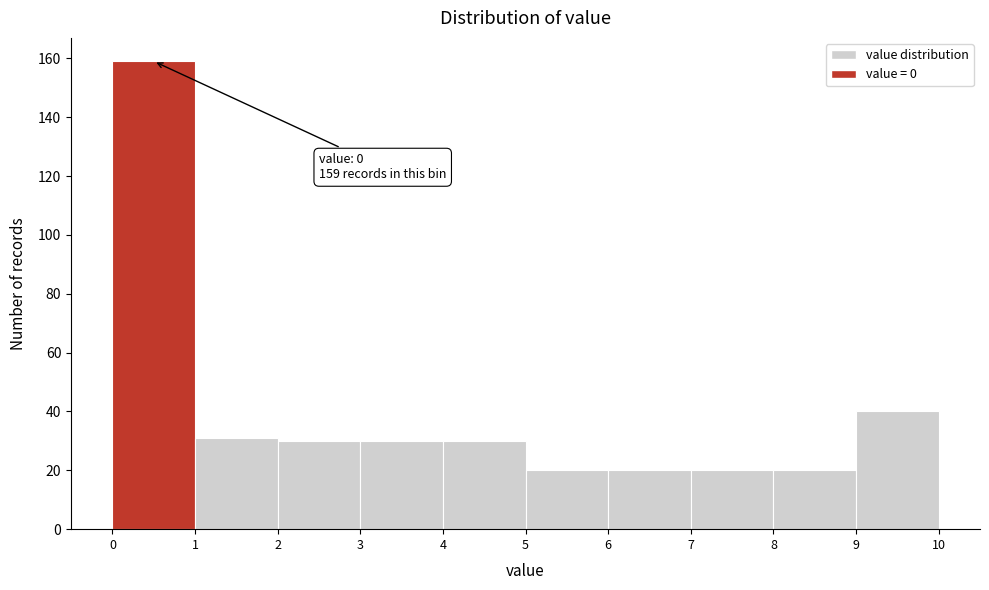

Which range on the x-axis has the tallest bar?

0 to 1